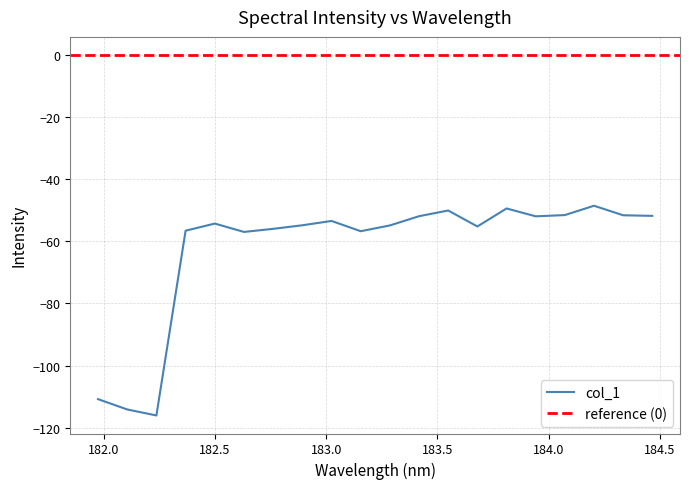

The value at 183.6800245112 is -21.2. True or false?

False